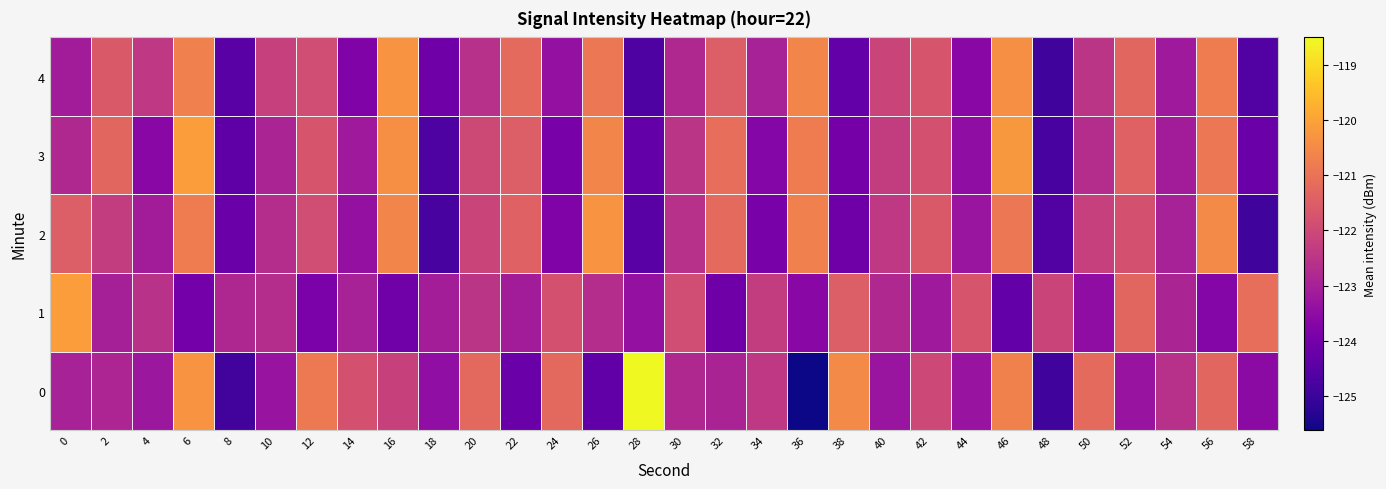

Reading right to left, what are all the values shown in this chart?

0: 58=-123.6	56=-121.3	54=-122.6	52=-123.3	50=-121.2	48=-124.9	46=-120.7	44=-123.3	42=-122.0	40=-123.3	38=-120.5	36=-125.6	34=-122.4	32=-122.9	30=-122.8	28=-118.5	26=-124.4	24=-121.2	22=-124.2	20=-121.2	18=-123.5	16=-122.2	14=-121.8	12=-120.8	10=-123.3	8=-124.9	6=-120.3	4=-123.3	2=-122.9	0=-123.0
1: 58=-121.1	56=-123.7	54=-122.9	52=-121.3	50=-123.5	48=-122.1	46=-124.3	44=-121.7	42=-123.2	40=-122.8	38=-121.5	36=-123.6	34=-122.3	32=-124.1	30=-121.9	28=-123.4	26=-122.7	24=-121.8	22=-123.1	20=-122.5	18=-123.1	16=-124.1	14=-123.0	12=-123.9	10=-122.7	8=-122.8	6=-124.0	4=-122.6	2=-123.0	0=-120.1
2: 58=-124.9	56=-120.5	54=-123.0	52=-121.8	50=-122.2	48=-124.6	46=-120.9	44=-123.3	42=-121.6	40=-122.4	38=-124.1	36=-120.7	34=-123.9	32=-121.2	30=-122.6	28=-124.5	26=-120.3	24=-123.8	22=-121.4	20=-122.1	18=-124.8	16=-120.6	14=-123.4	12=-121.9	10=-122.7	8=-124.2	6=-120.8	4=-123.1	2=-122.3	0=-121.5
3: 58=-124.2	56=-120.9	54=-123.1	52=-121.4	50=-122.7	48=-124.8	46=-120.2	44=-123.5	42=-121.8	40=-122.3	38=-124.0	36=-120.8	34=-123.7	32=-121.1	30=-122.5	28=-124.3	26=-120.6	24=-123.9	22=-121.5	20=-122.0	18=-124.7	16=-120.4	14=-123.2	12=-121.7	10=-122.9	8=-124.4	6=-120.1	4=-123.6	2=-121.3	0=-122.8
4: 58=-124.6	56=-120.8	54=-123.2	52=-121.3	50=-122.5	48=-124.9	46=-120.4	44=-123.6	42=-121.7	40=-122.1	38=-124.3	36=-120.6	34=-123.0	32=-121.5	30=-122.8	28=-124.7	26=-120.9	24=-123.4	22=-121.2	20=-122.6	18=-124.1	16=-120.3	14=-123.8	12=-121.9	10=-122.2	8=-124.5	6=-120.7	4=-122.4	2=-121.6	0=-123.1